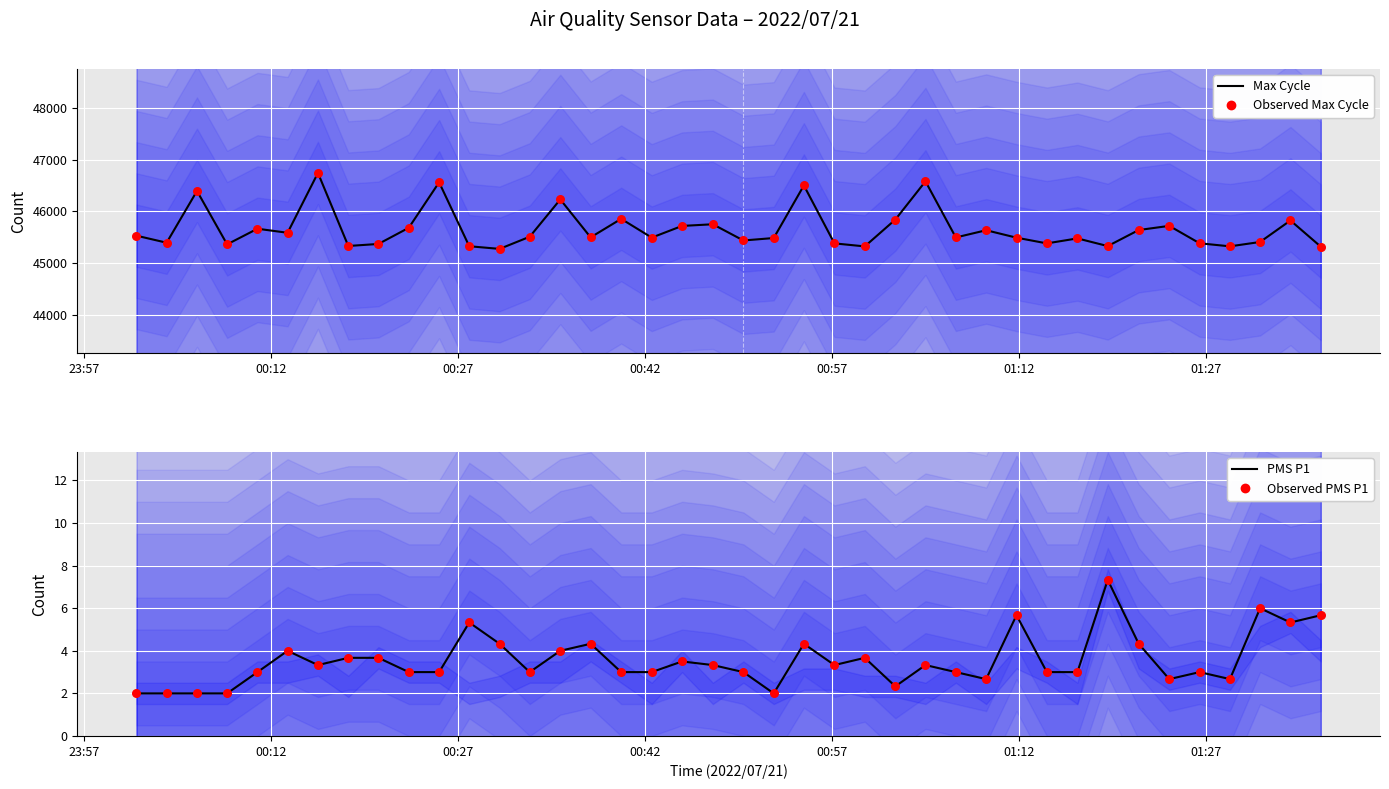

Is the value of Observed PMS P1 at 26 greater than the value of PMS P1 at 36?

Yes